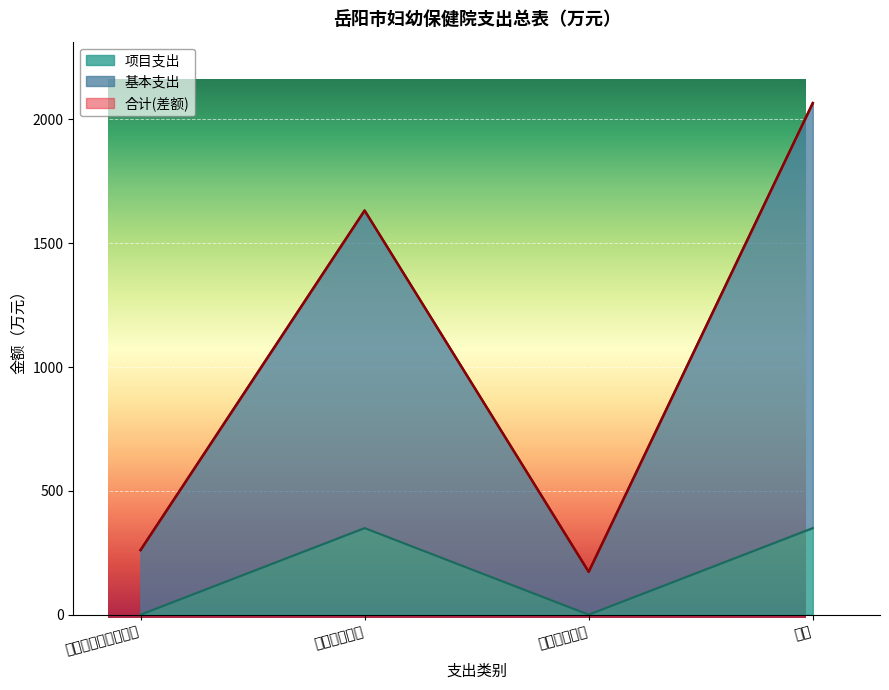

Which series changed the most between 社会保障和就业支出 and 卫生健康支出?

合计